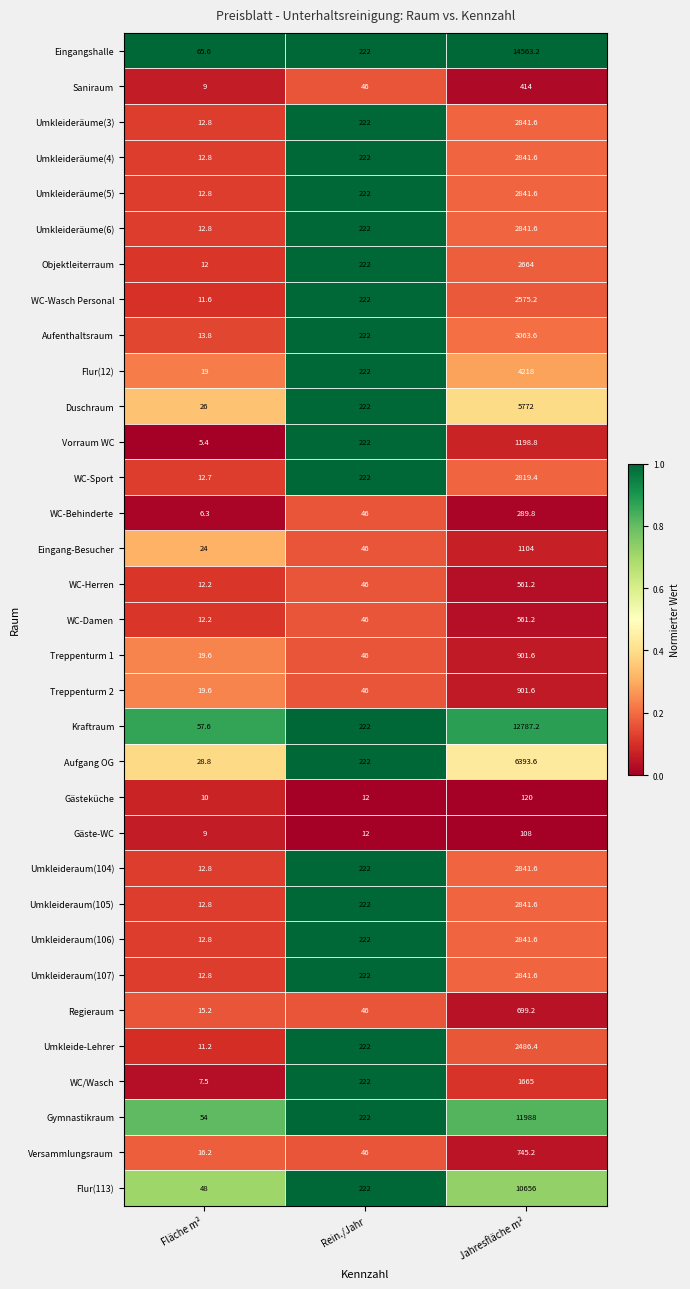

Which series changed the most between Fläche m² and Jahresfläche m²?

Eingangshalle